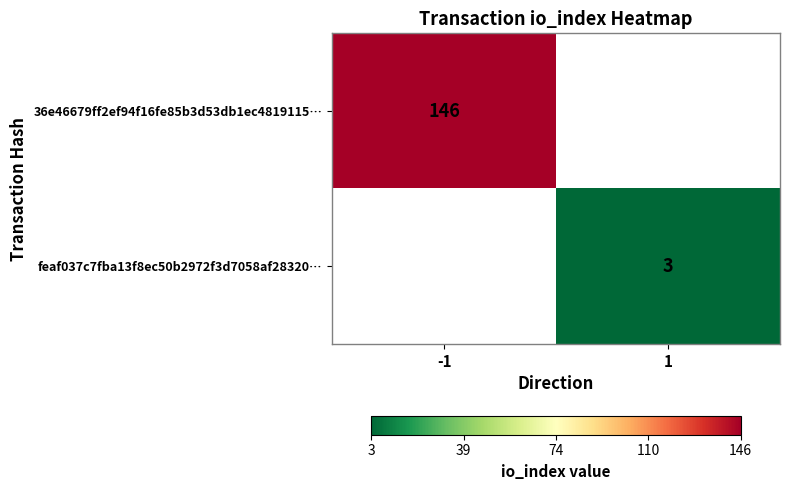

What is the minimum value shown in the chart?

3.0